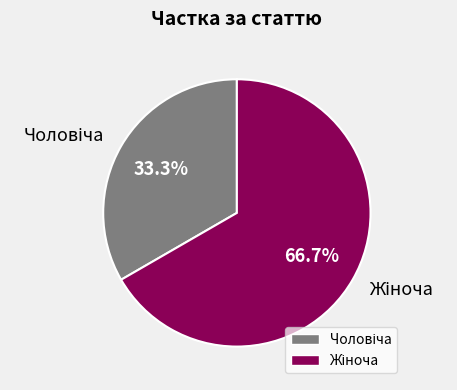

Does any single category account for the majority?

Yes